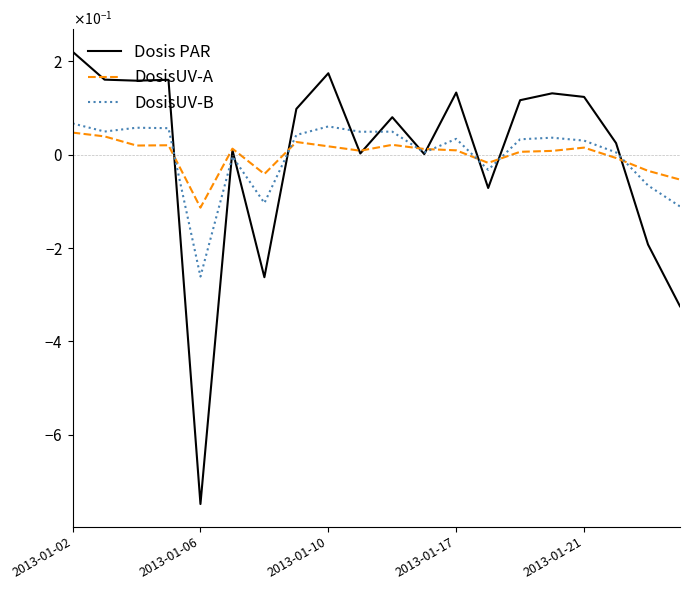

What is the value of the Dosis PAR point at the 16th from the left?

0.1